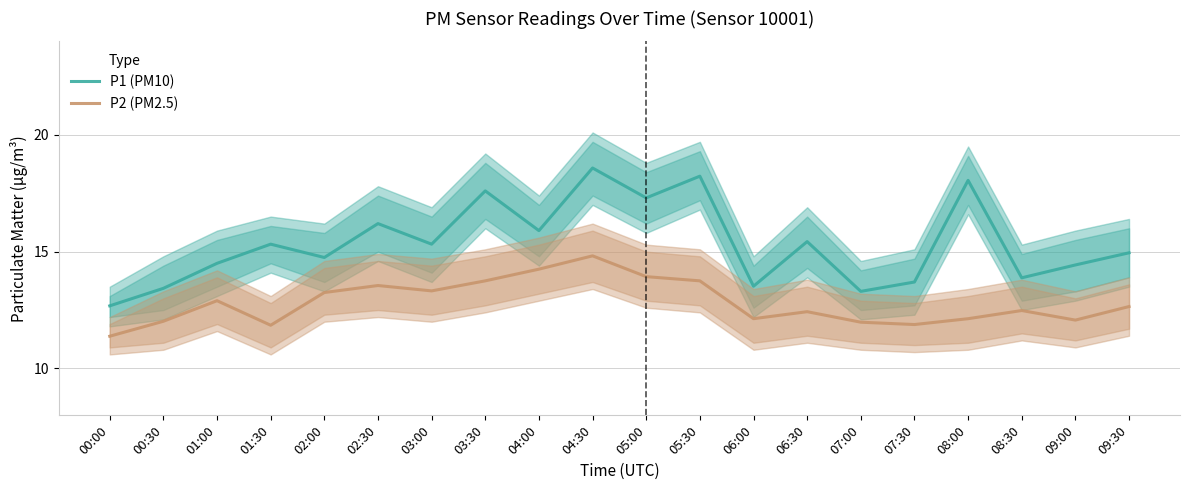

What is the sum of all P2 (PM2.5) values?

256.5